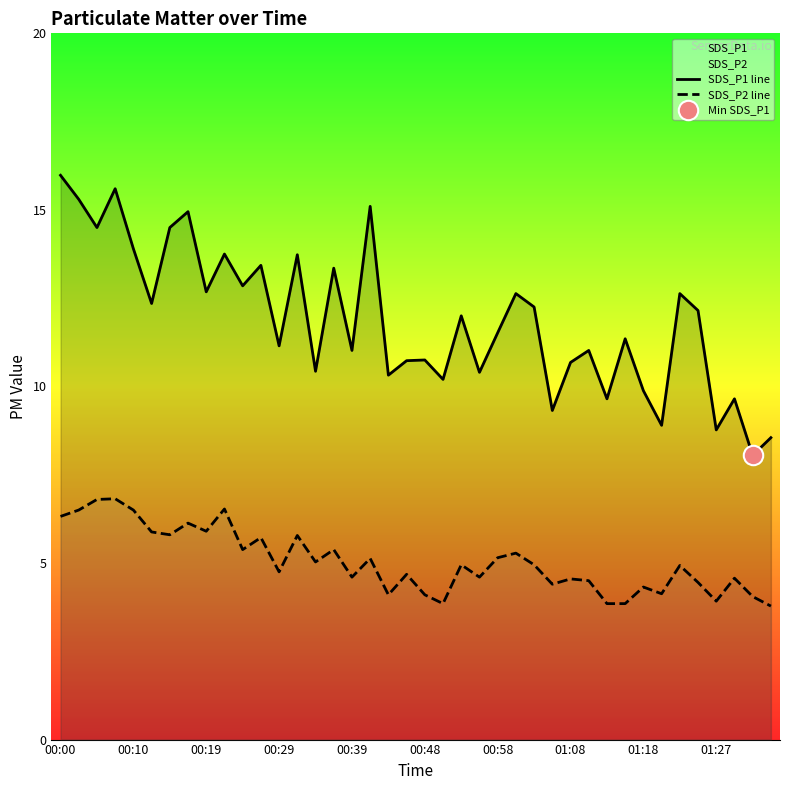

What is the minimum value for SDS_P1 line?

8.1